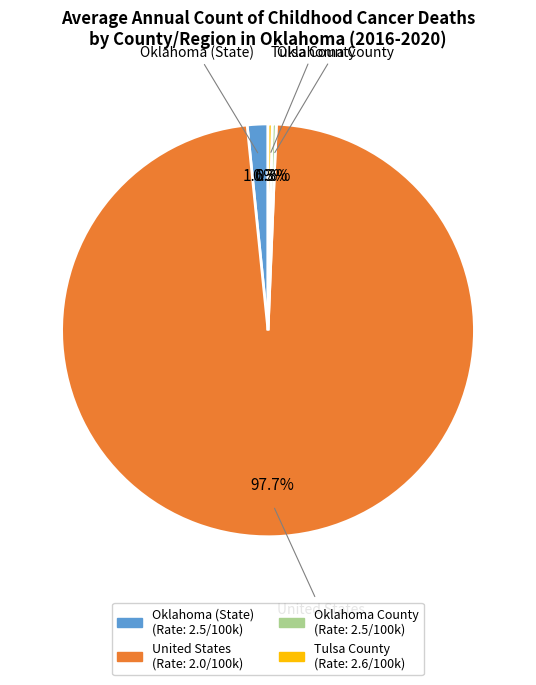

Which has a higher value, Oklahoma (State) or United States?

United States